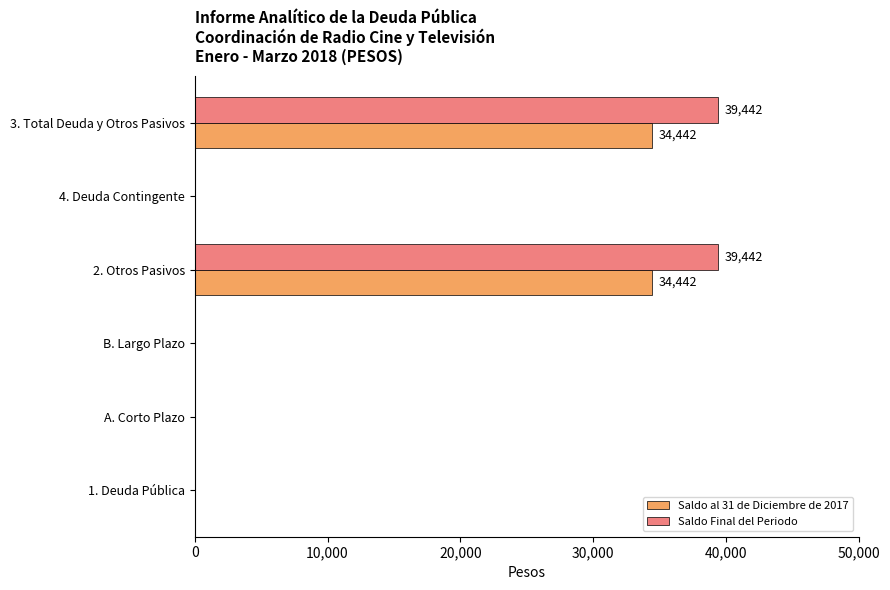

What is the sum of all Saldo Final del Periodo values?

78884